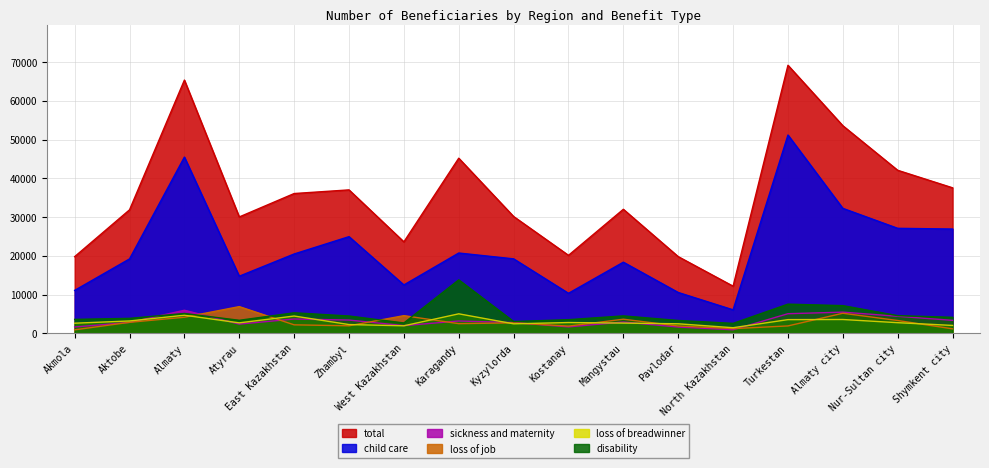

How many data points in total are less than 31996?

8